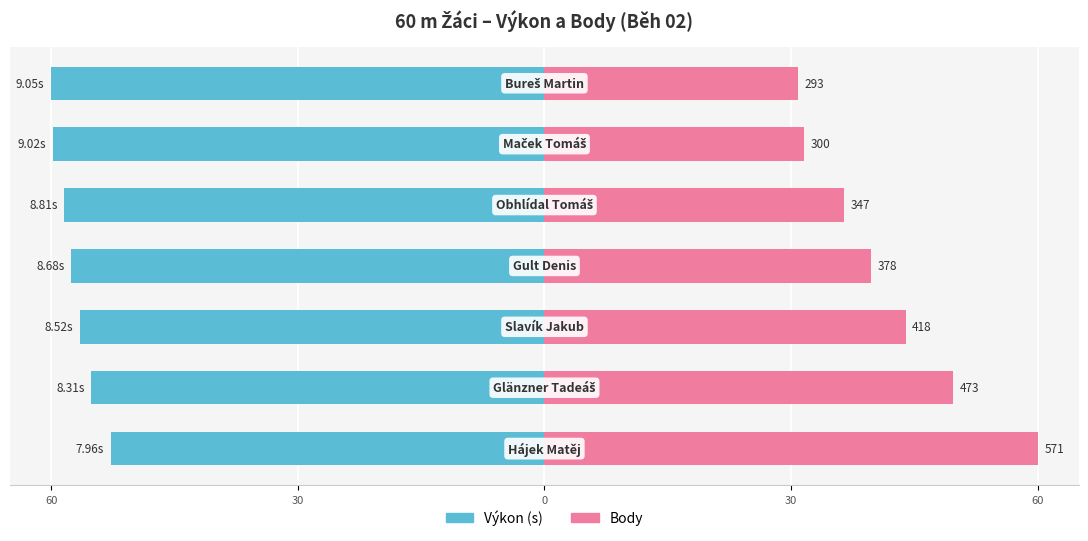

Is it true that Body equals 65.4 at 30?

False